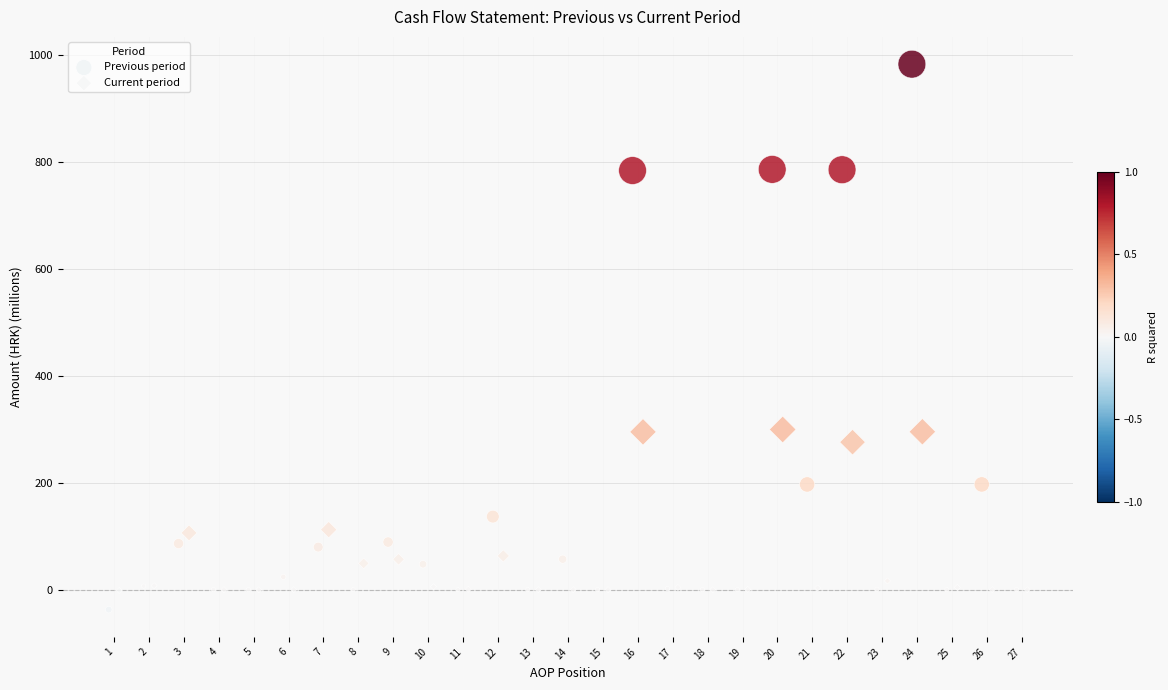

What are all the series names shown in the legend?

Previous period, Current period